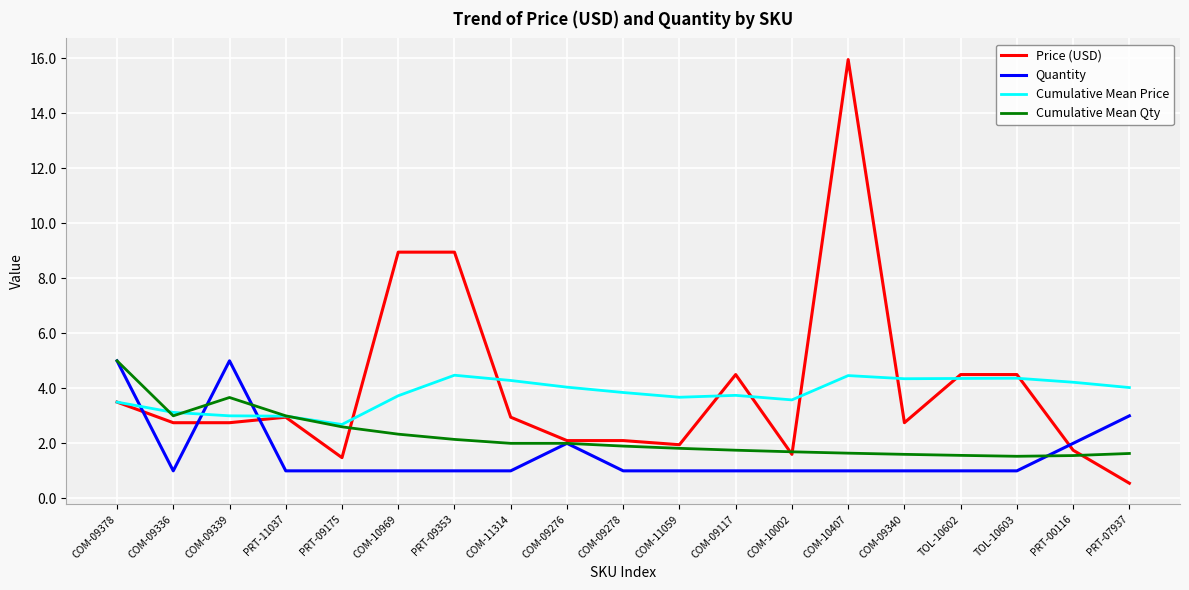

At how many categories does at least one series exceed 13?

1